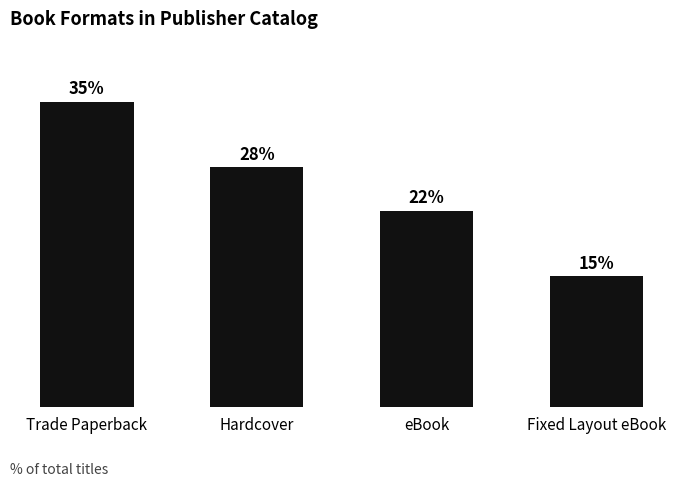

Are the bars horizontal?

No